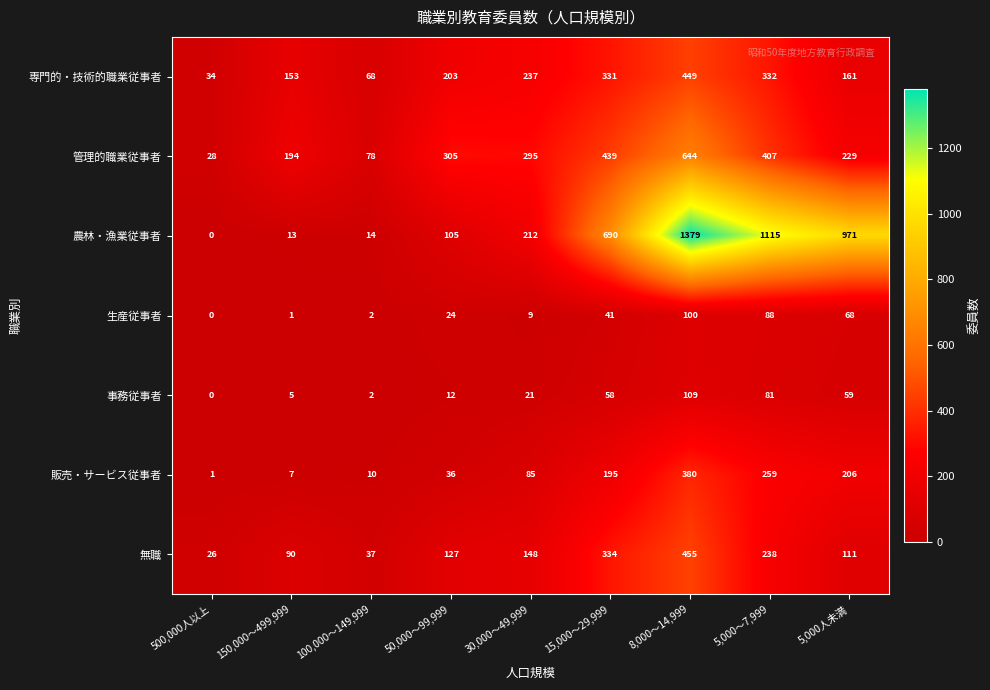

Between 15,000～29,999 and 5,000～7,999, which series saw the biggest shift?

農林・漁業従事者